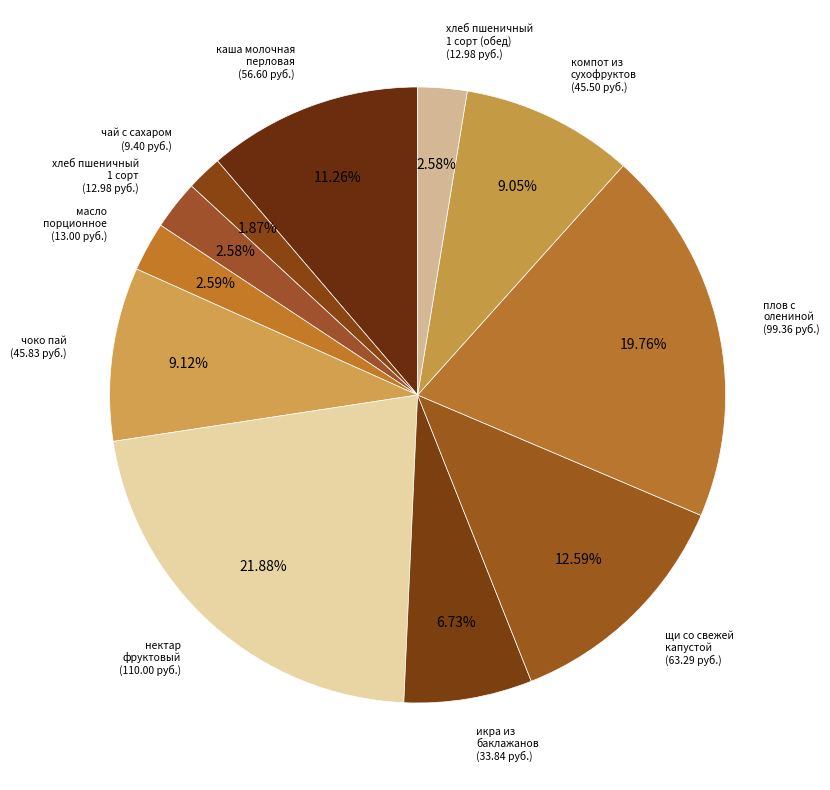

How many slices are in this pie chart?

11